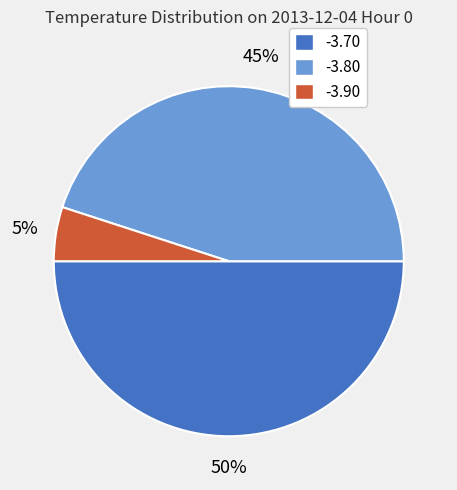

To the nearest percent, what is the average slice percentage?

33%